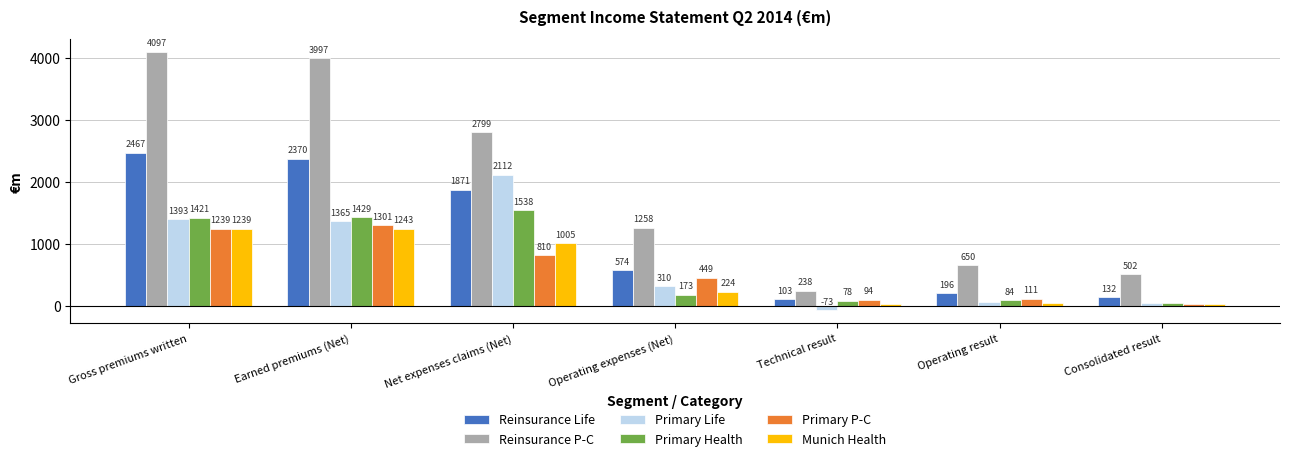

At which category is the sum across all series the highest?

Gross premiums written